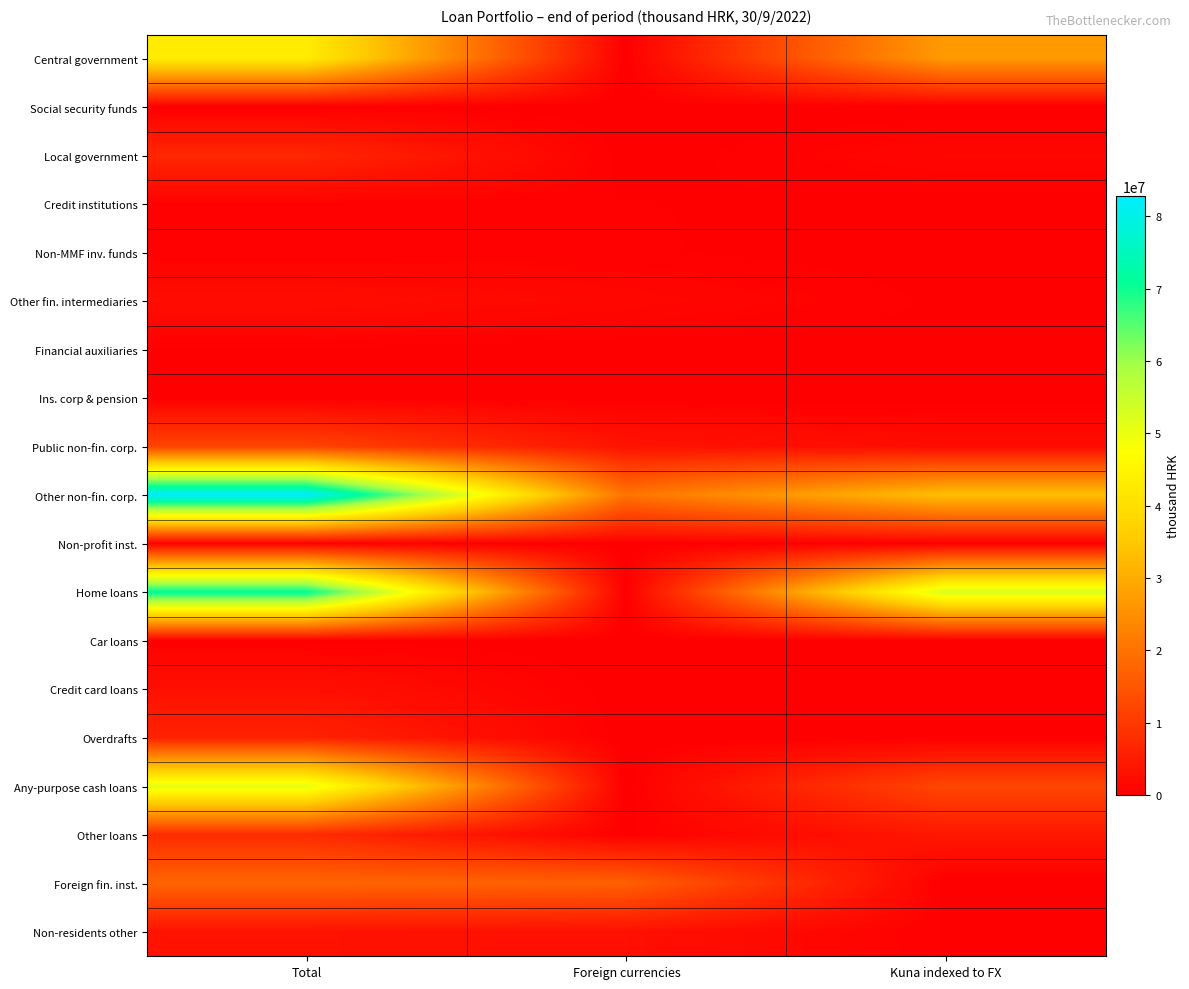

Reading right to left, what are all the values shown in this chart?

Central government: Kuna indexed to FX=27092933	Foreign currencies=0	Total=43076805
Social security funds: Kuna indexed to FX=0	Foreign currencies=0	Total=8368
Local government: Kuna indexed to FX=1188778	Foreign currencies=0	Total=6797750
Credit institutions: Kuna indexed to FX=93543	Foreign currencies=359301	Total=453195
Non-MMF inv. funds: Kuna indexed to FX=0	Foreign currencies=396608	Total=435141
Other fin. intermediaries: Kuna indexed to FX=228794	Foreign currencies=1380374	Total=2324975
Financial auxiliaries: Kuna indexed to FX=131378	Foreign currencies=0	Total=286966
Ins. corp & pension: Kuna indexed to FX=22899	Foreign currencies=26776	Total=49740
Public non-fin. corp.: Kuna indexed to FX=2006046	Foreign currencies=3423805	Total=11845652
Other non-fin. corp.: Kuna indexed to FX=33484397	Foreign currencies=20138950	Total=82811347
Non-profit inst.: Kuna indexed to FX=88038	Foreign currencies=37218	Total=331145
Home loans: Kuna indexed to FX=52995281	Foreign currencies=8802	Total=71528917
Car loans: Kuna indexed to FX=50361	Foreign currencies=3	Total=209226
Credit card loans: Kuna indexed to FX=0	Foreign currencies=434	Total=2891419
Overdrafts: Kuna indexed to FX=8	Foreign currencies=478	Total=6090912
Any-purpose cash loans: Kuna indexed to FX=12320844	Foreign currencies=2420	Total=50848994
Other loans: Kuna indexed to FX=4088654	Foreign currencies=144816	Total=7608744
Foreign fin. inst.: Kuna indexed to FX=0	Foreign currencies=16804330	Total=17629342
Non-residents other: Kuna indexed to FX=275008	Foreign currencies=2915257	Total=3271742